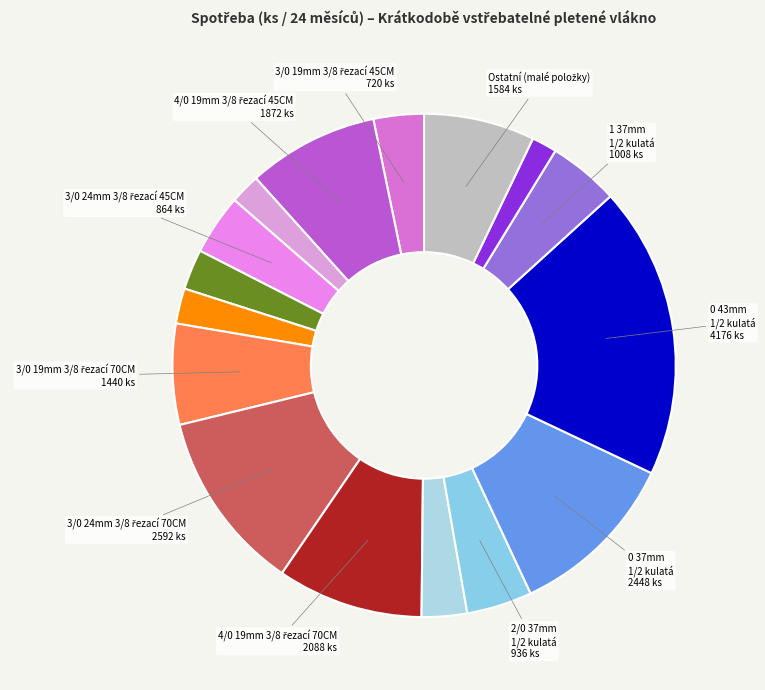

How many segments does this pie chart have?

16